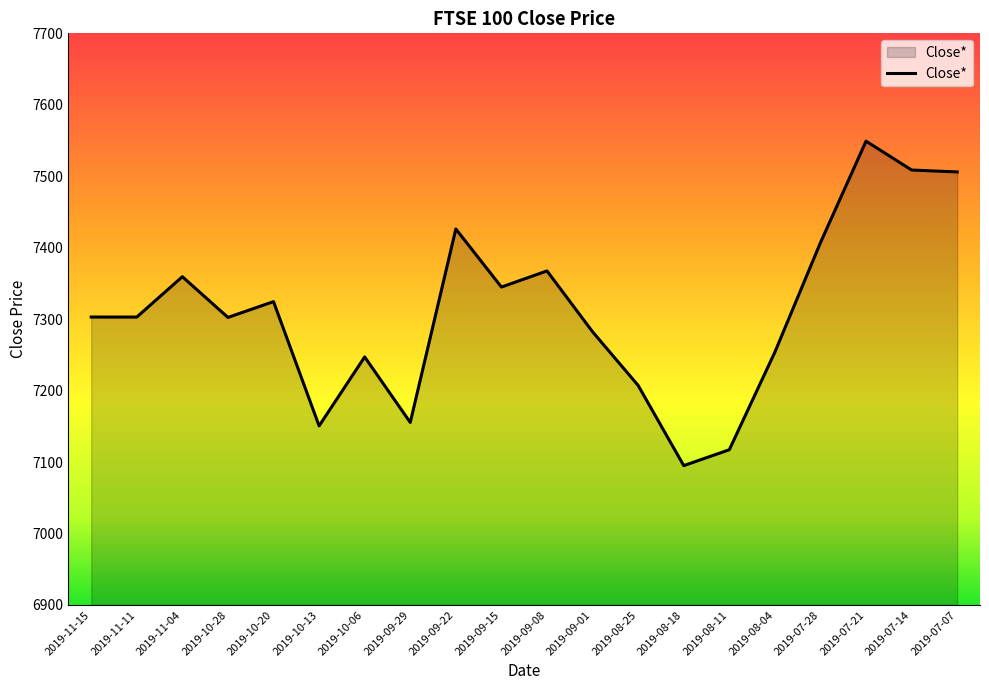

Which category has the highest value across all series?

2019-07-21